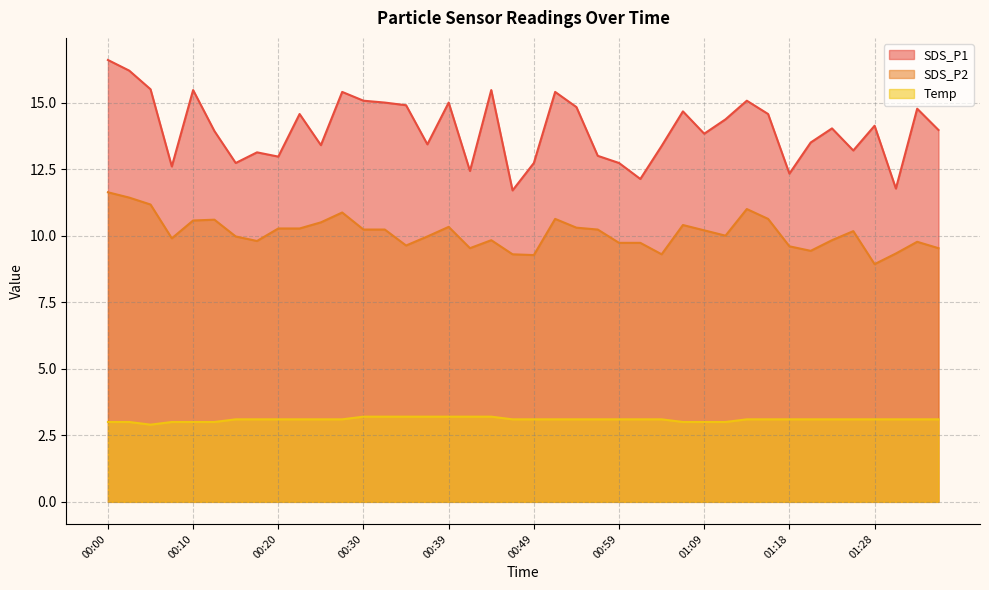

What is the approximate value of SDS_P1 at 01:09?

13.8